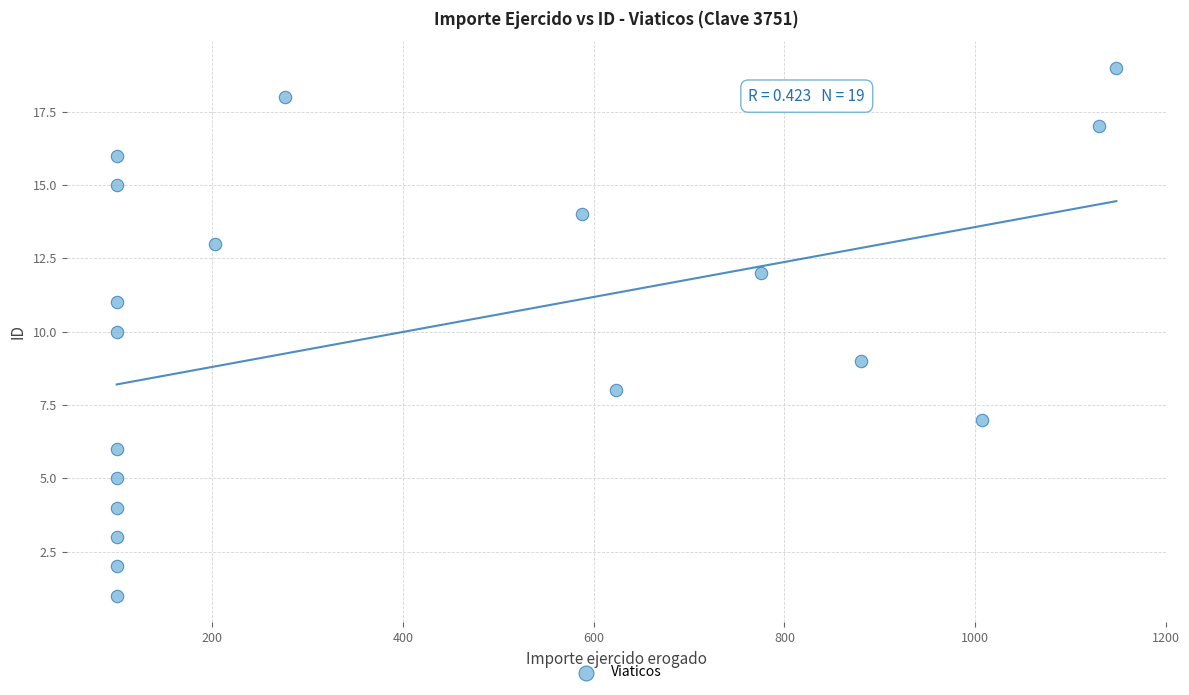

What is the range of Y values (max minus min)?

18